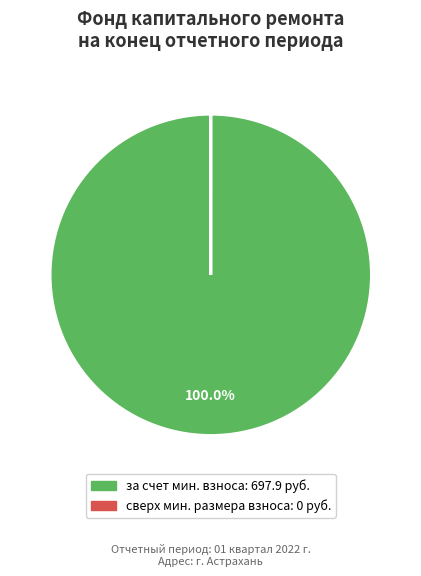

What is the largest slice in the pie chart?

за счет мин. взноса: 697.9 руб.